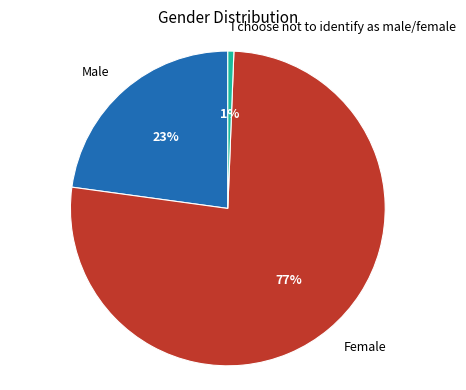

Which slice is the largest?

Female